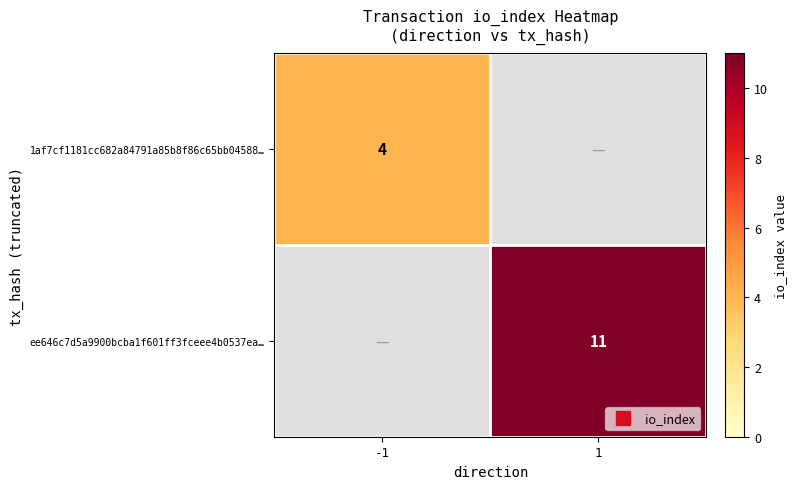

What is the greatest value displayed?

11.0